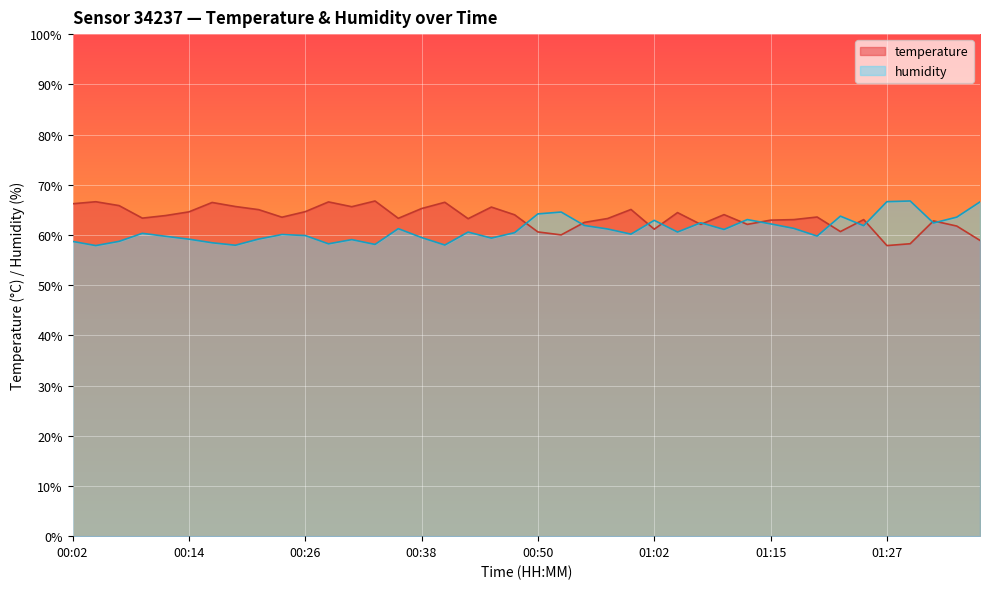

The humidity series shows 26.9 at 00:58. True or false?

False